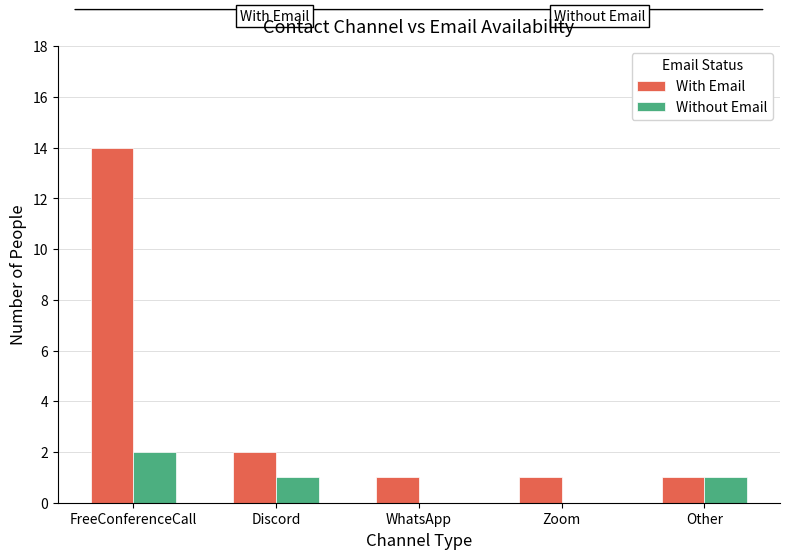

What is the difference between the Without Email values at FreeConferenceCall and Other?

1